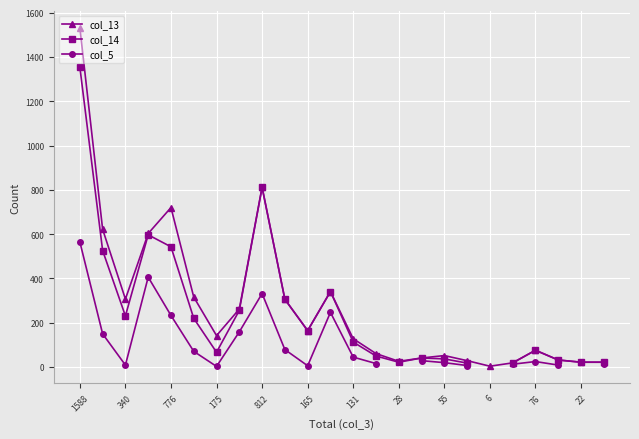

True or false: col_13 and col_14 intersect in this chart.

False